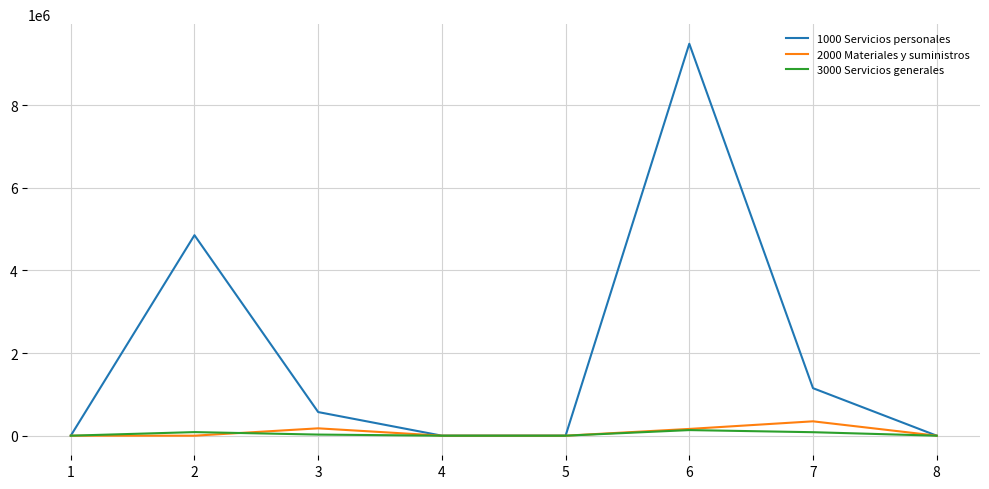

At which label does 3000 Servicios generales first exceed 26658?

2